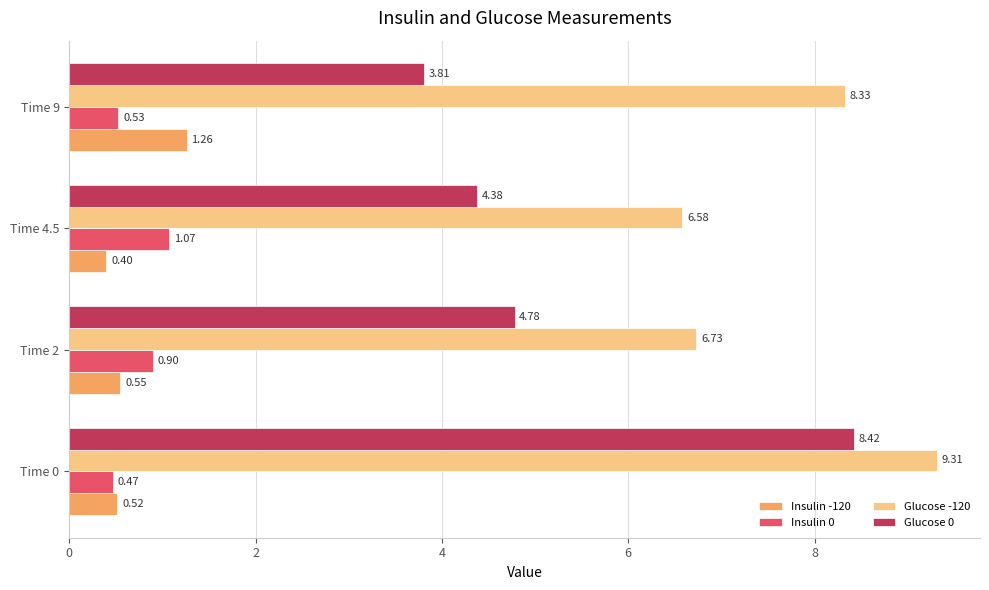

Between Time 2 and Time 4.5, which series saw the biggest shift?

Glucose 0